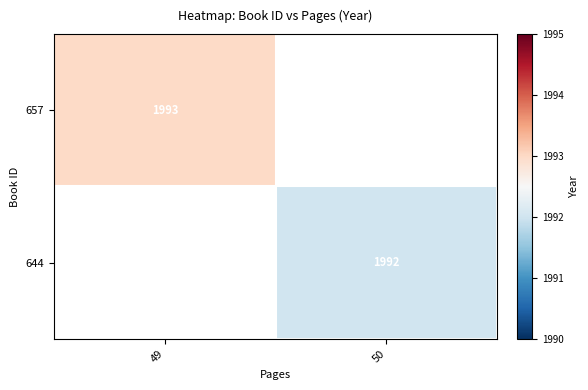

The value of 644 at 50 is 1226. True or false?

False